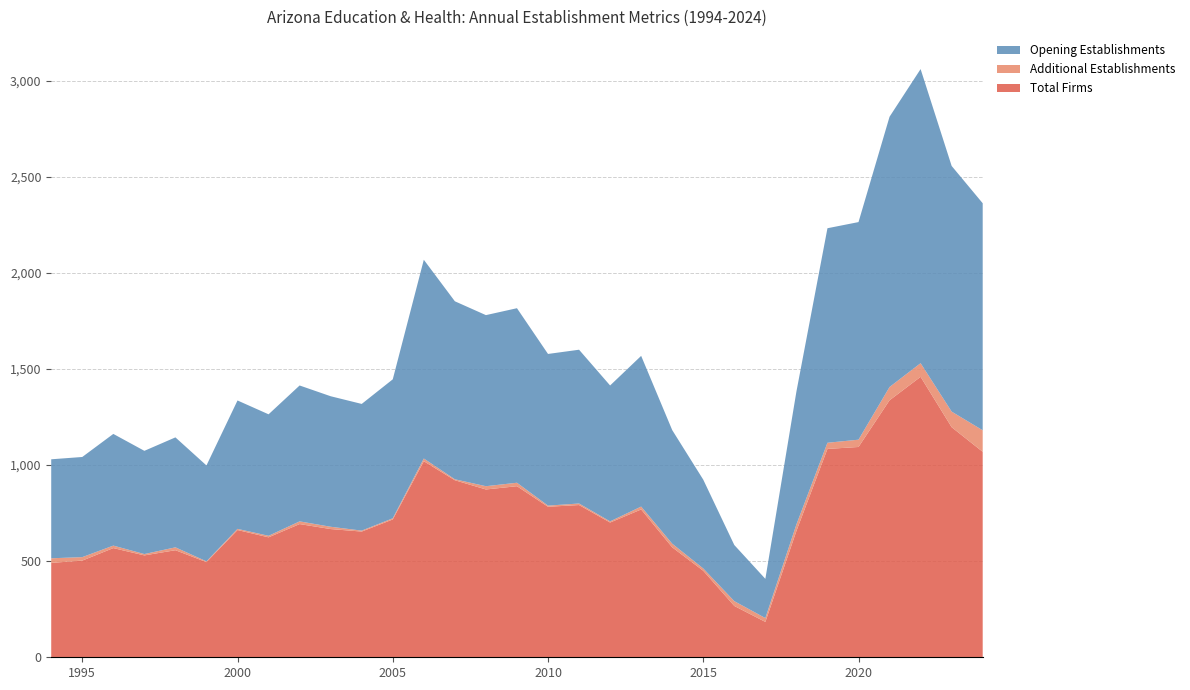

What is the maximum value for Total Firms?

1459